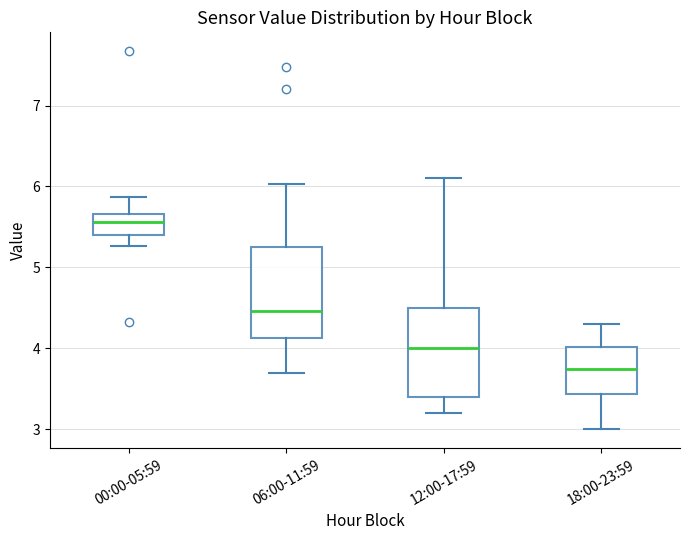

Reading left to right, transcribe this box plot: for each box, give where its median line is, the range the box spans, and where its two whiskers end, as read against the y-axis. The values are not printed on the chart, so give them approximately, as read against the axis.

00:00-05:59: median 5.6, box 5.4 to 5.7, whiskers 5.3 to 5.9
06:00-11:59: median 4.5, box 4.1 to 5.3, whiskers 3.7 to 6.0
12:00-17:59: median 4.0, box 3.4 to 4.5, whiskers 3.2 to 6.1
18:00-23:59: median 3.8, box 3.4 to 4.0, whiskers 3.0 to 4.3